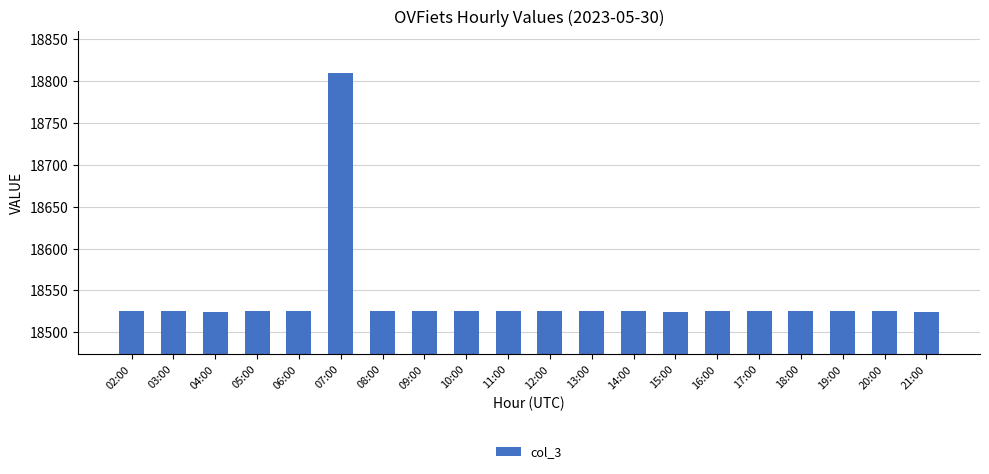

The value at 11:00 is 18525. True or false?

True